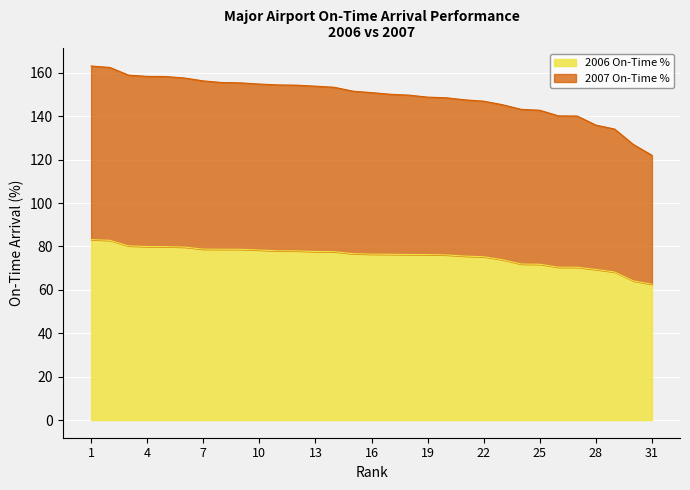

How many categories are shown in the chart?

31